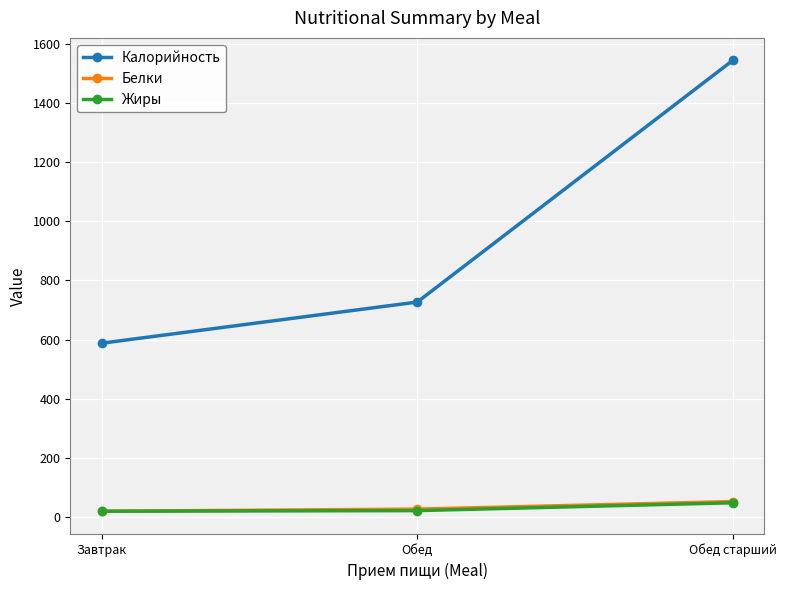

How many data points does each series have?

3